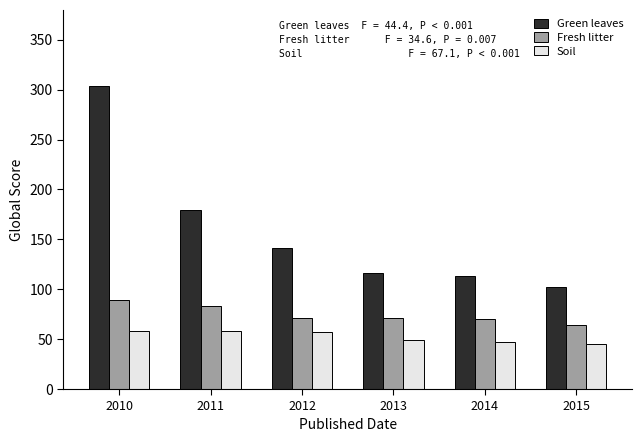

List the series in order of their peak value, lowest first.

Soil, Fresh litter, Green leaves